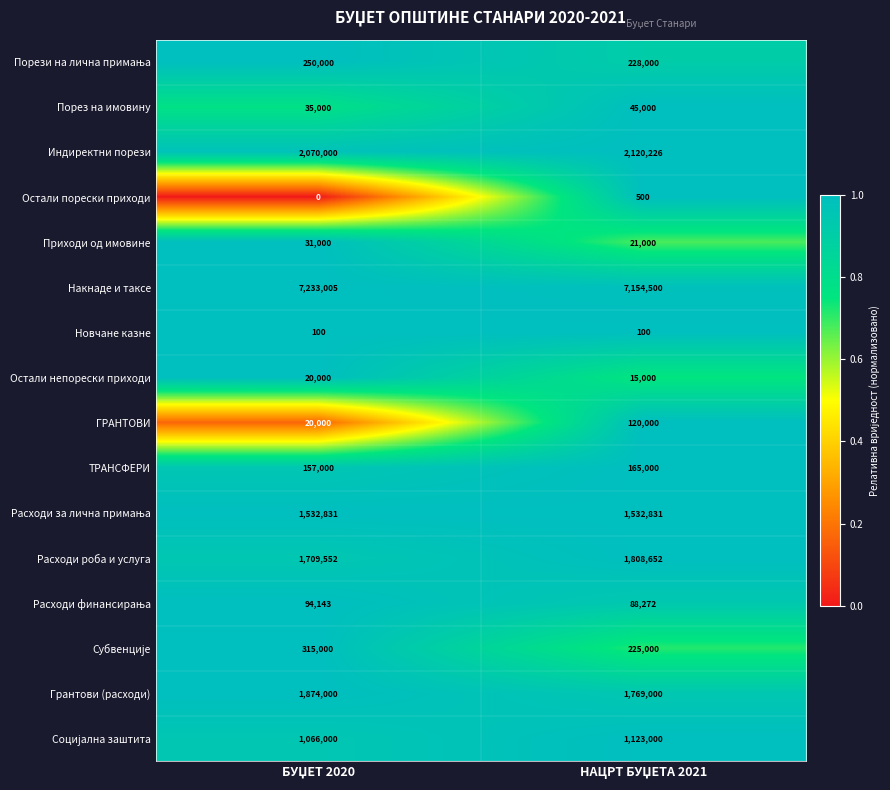

Which series has the largest total across all categories?

Накнаде и таксе